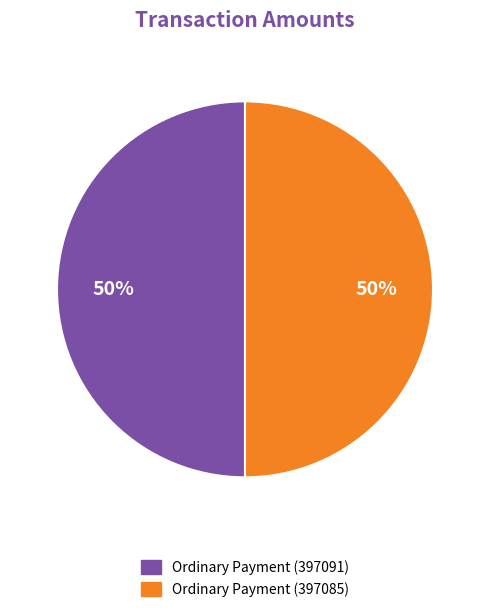

What is the ratio of the value at Ordinary Payment (397085) to the value at Ordinary Payment (397091)?

1.0